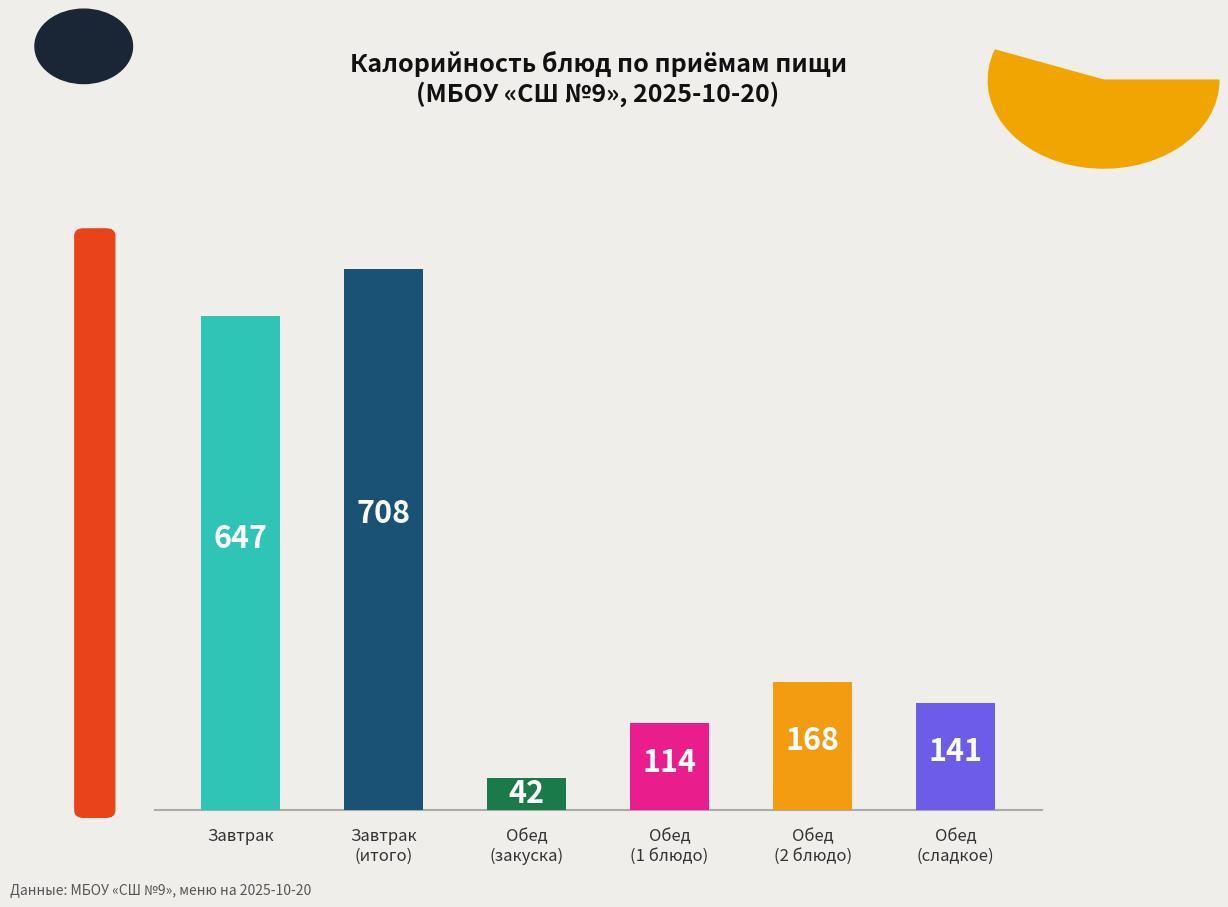

What is the greatest value displayed?

708